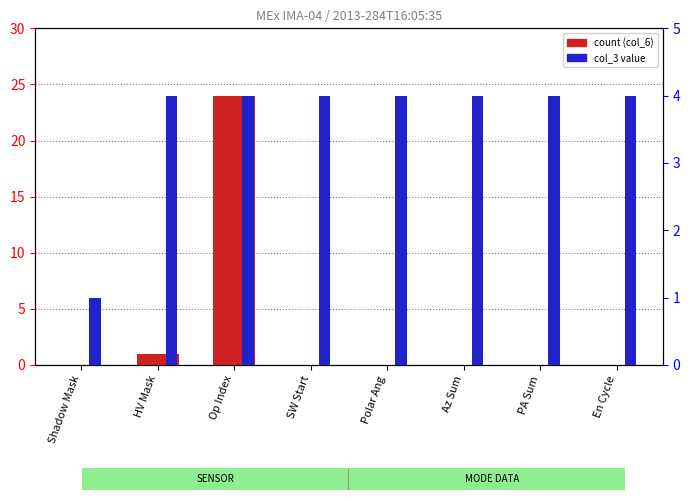

Which label corresponds to the largest value in the chart?

Op Index